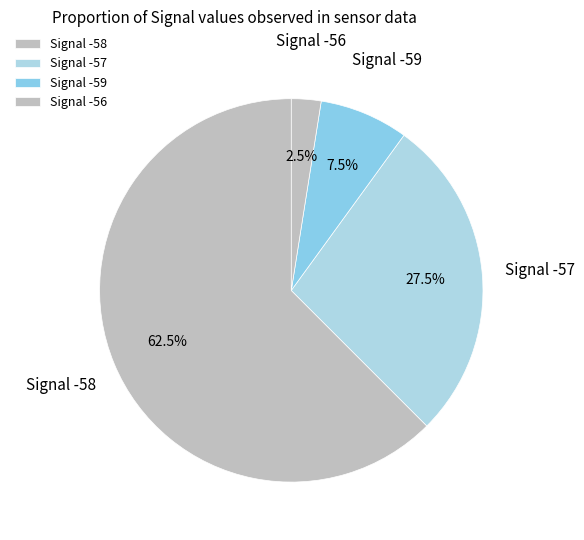

Which category accounts for the majority?

Signal -58